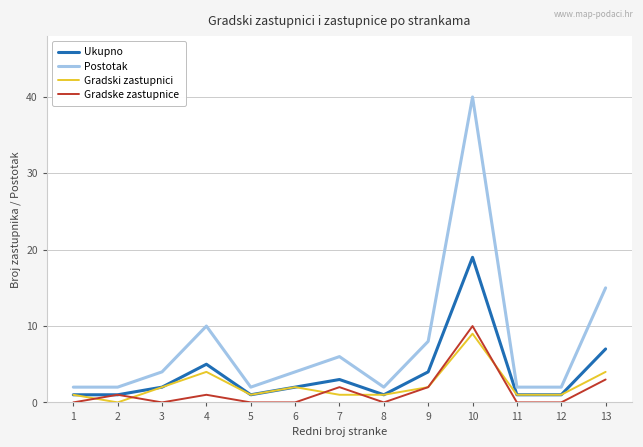

What is the minimum value for Ukupno?

1